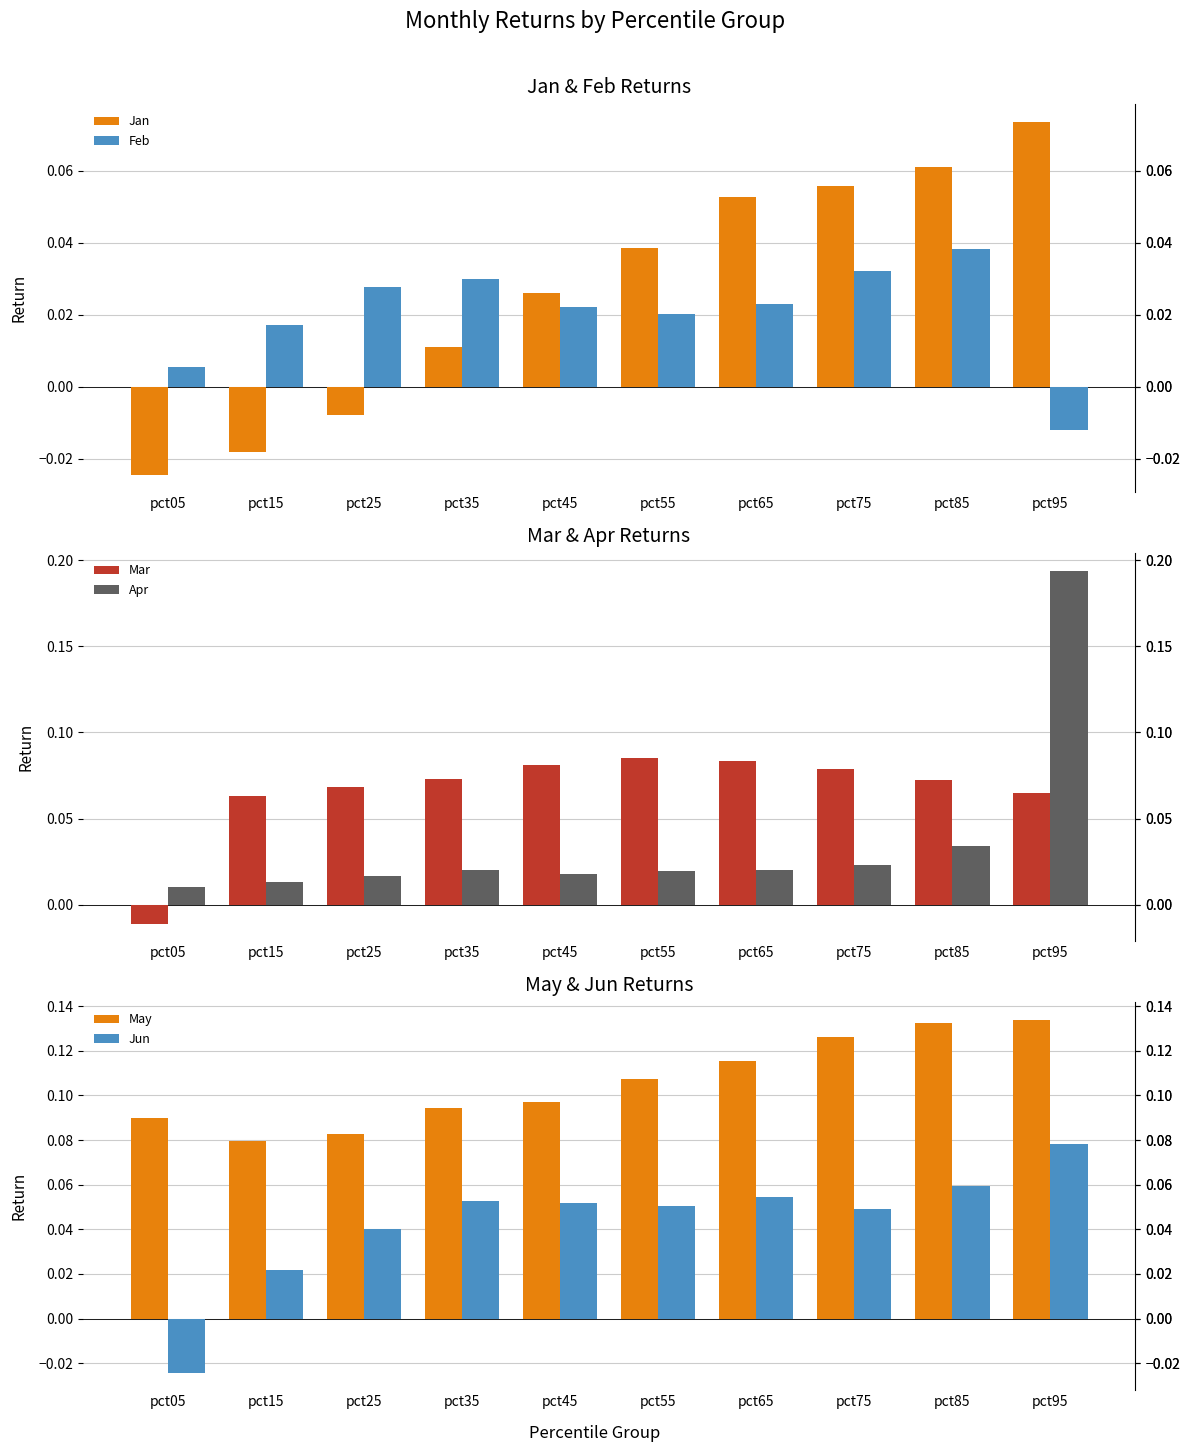

Between pct65 and pct15, which is larger?

pct65